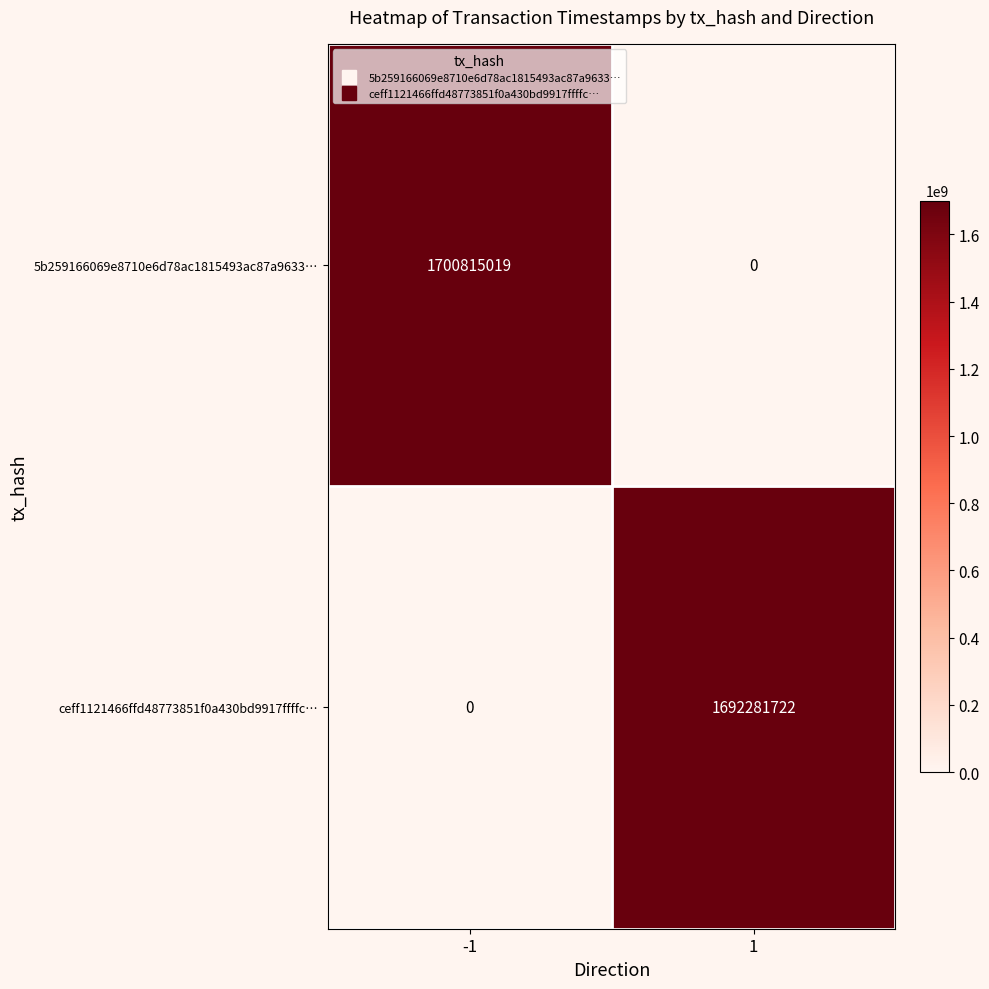

At which category is the sum across all series the highest?

-1